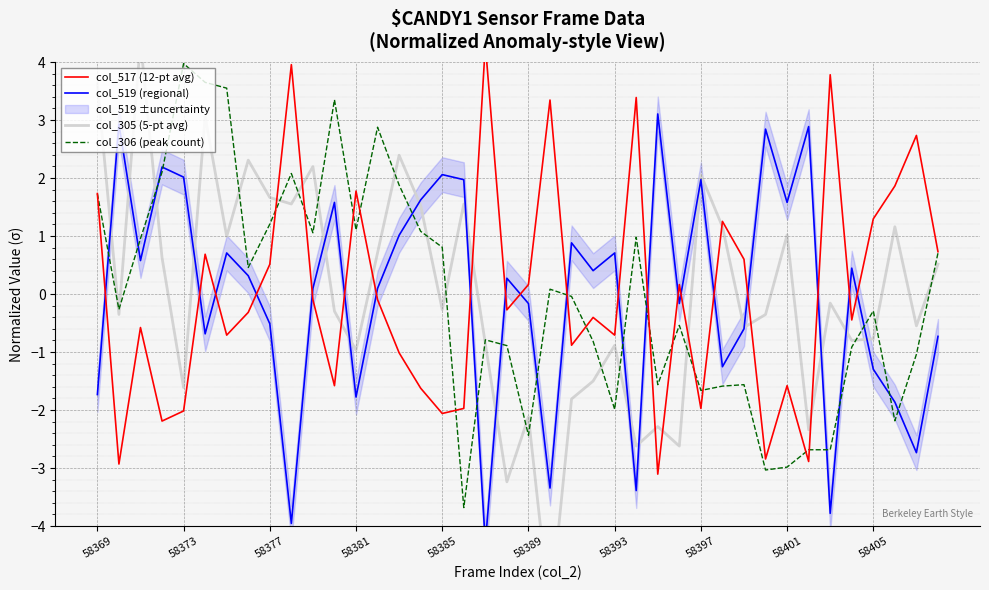

What is the approximate value of col_305 (5-pt avg) at 33?

-2.3